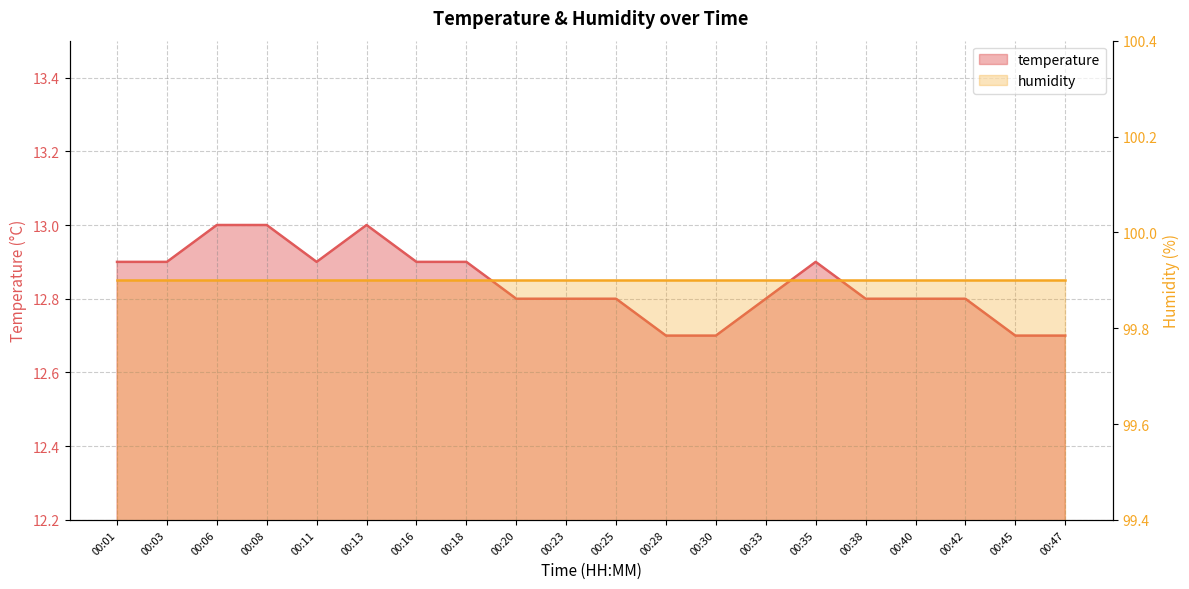

What is the average value?

12.8